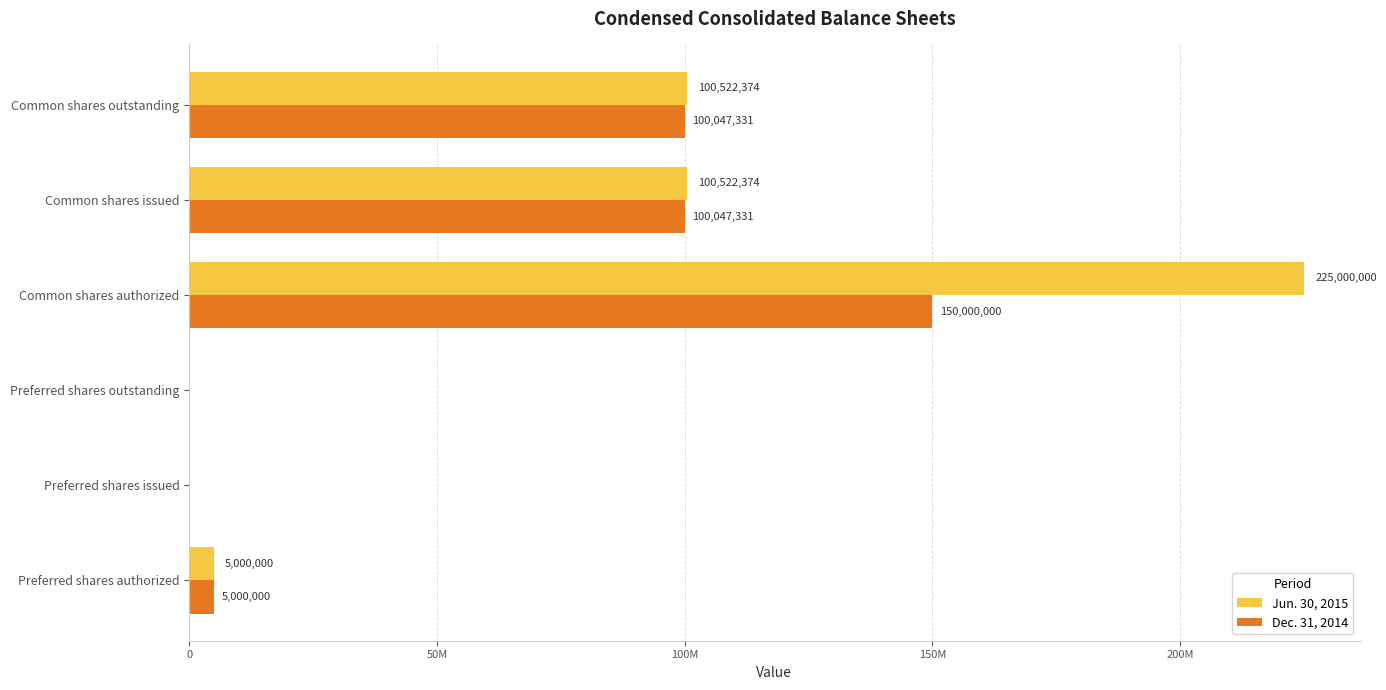

What is the value of the Dec. 31, 2014 bar at the 5th from the left?

100047331